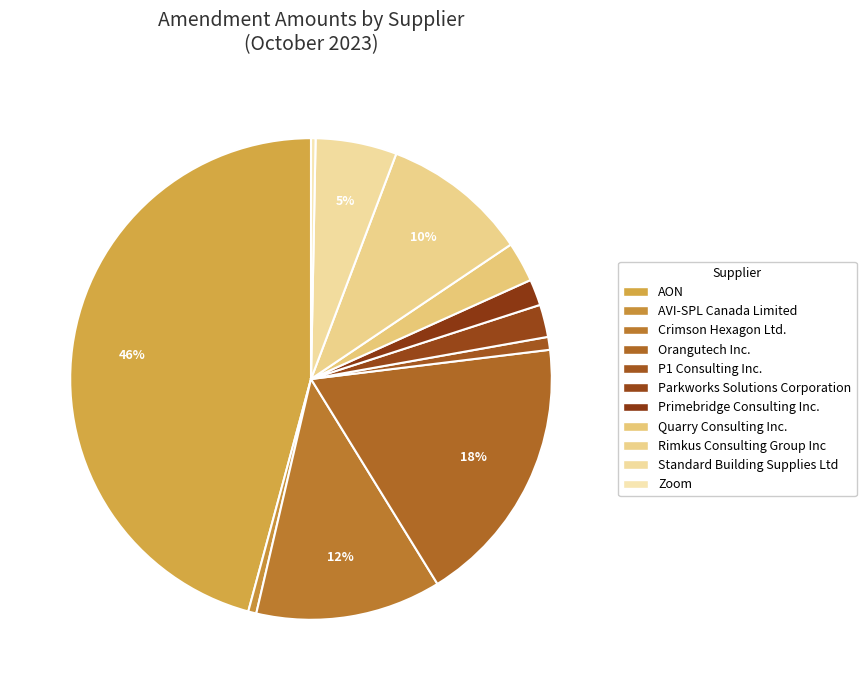

To the nearest percent, what is the difference between the Rimkus Consulting Group Inc and Standard Building Supplies Ltd slice percentages?

4%